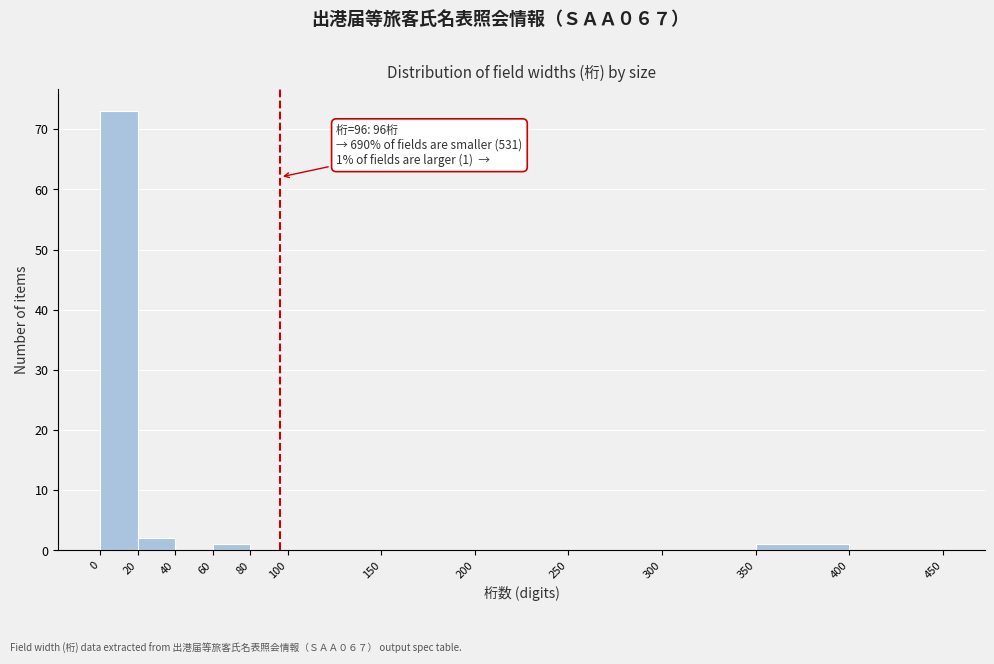

Over which range of the x-axis is the bar tallest?

0 to 20